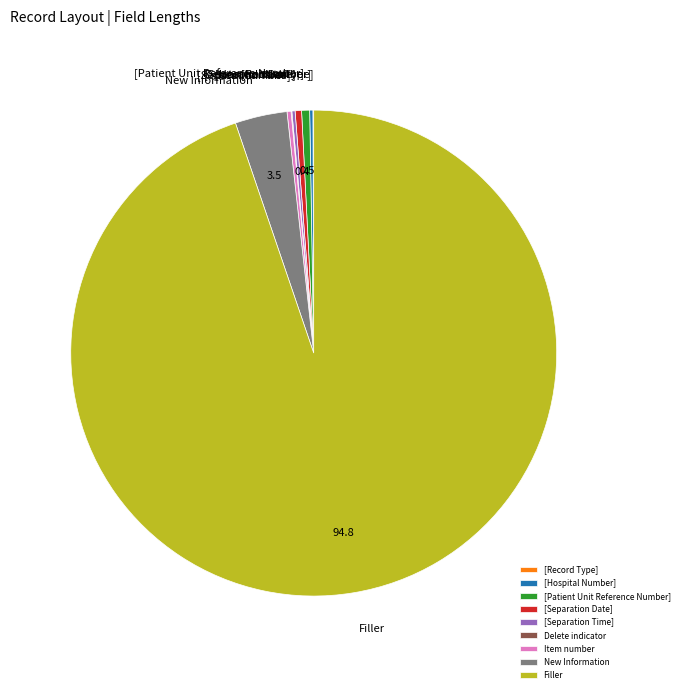

Which has a higher value, [Separation Date] or Filler?

Filler